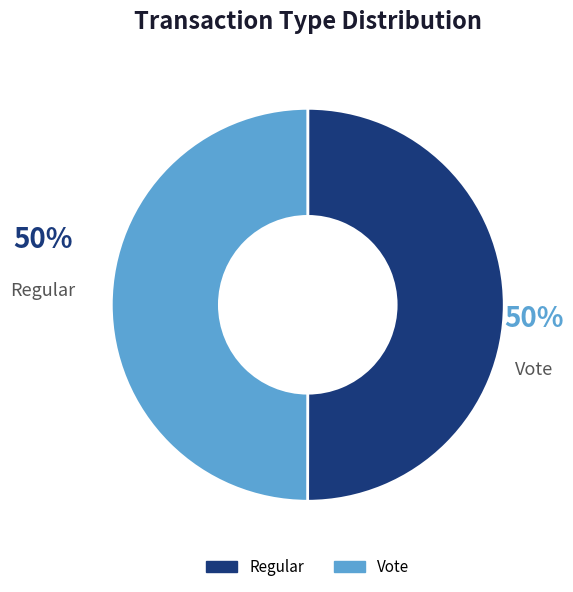

True or false: Vote accounts for 50% of the total.

True